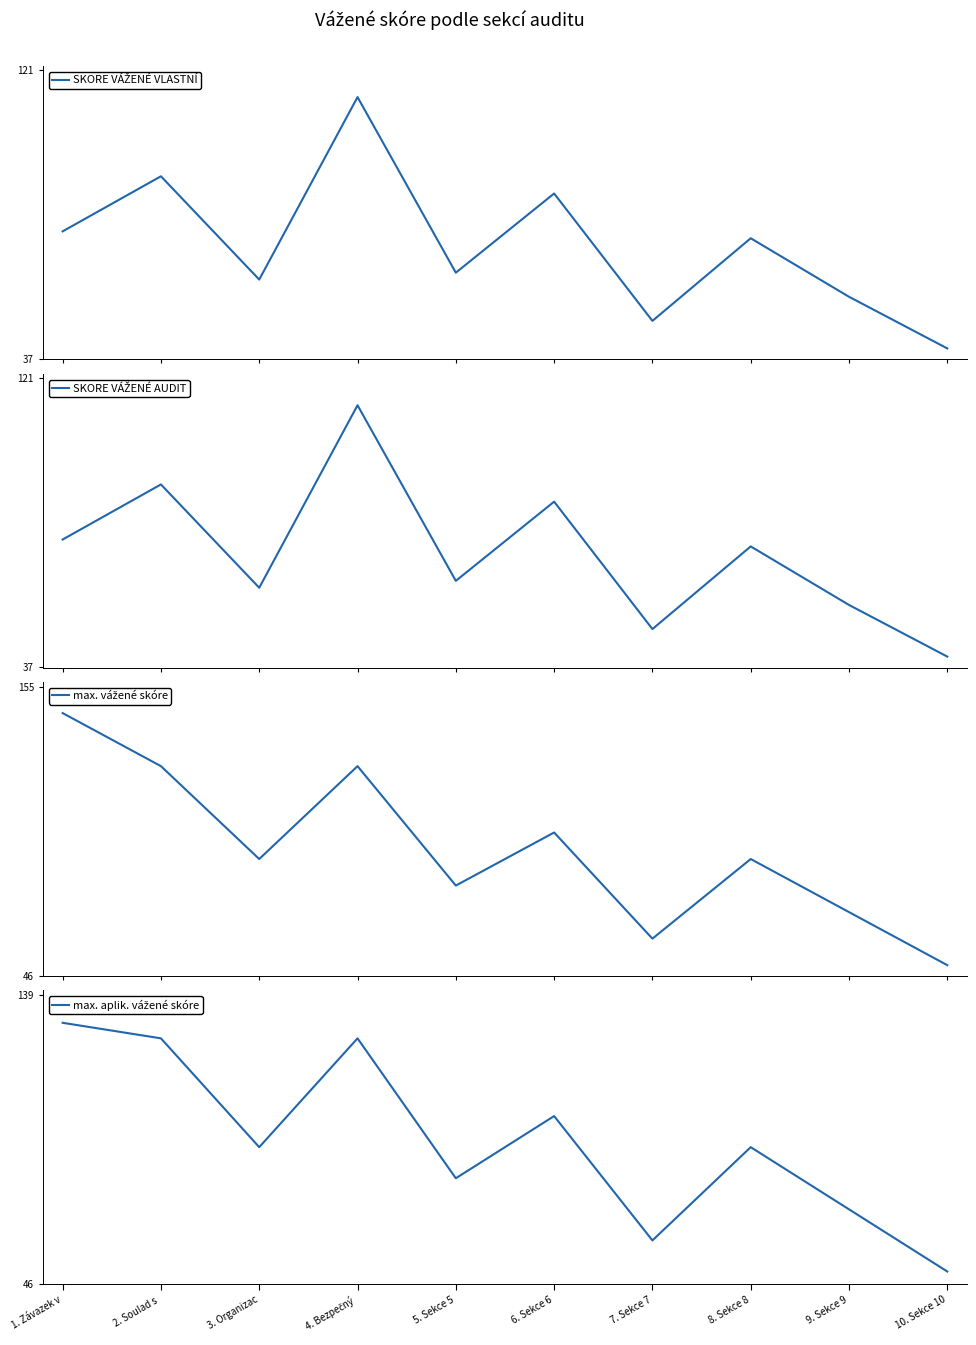

Which has a higher value, 1. Závazek v or 2. Soulad s ?

2. Soulad s 